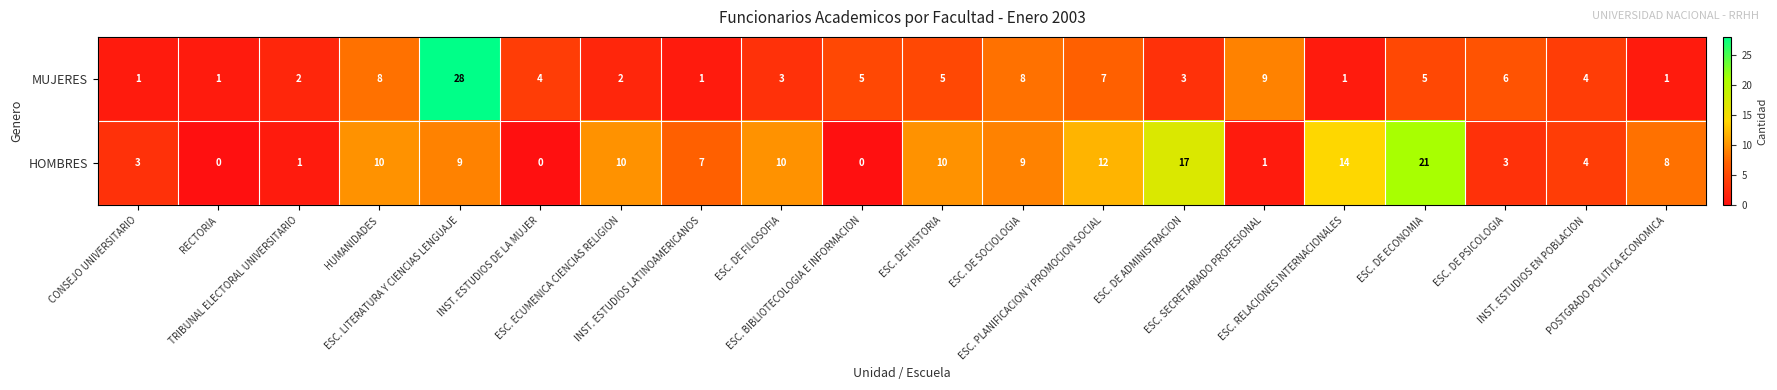

Which series has the largest range (max minus min)?

MUJERES